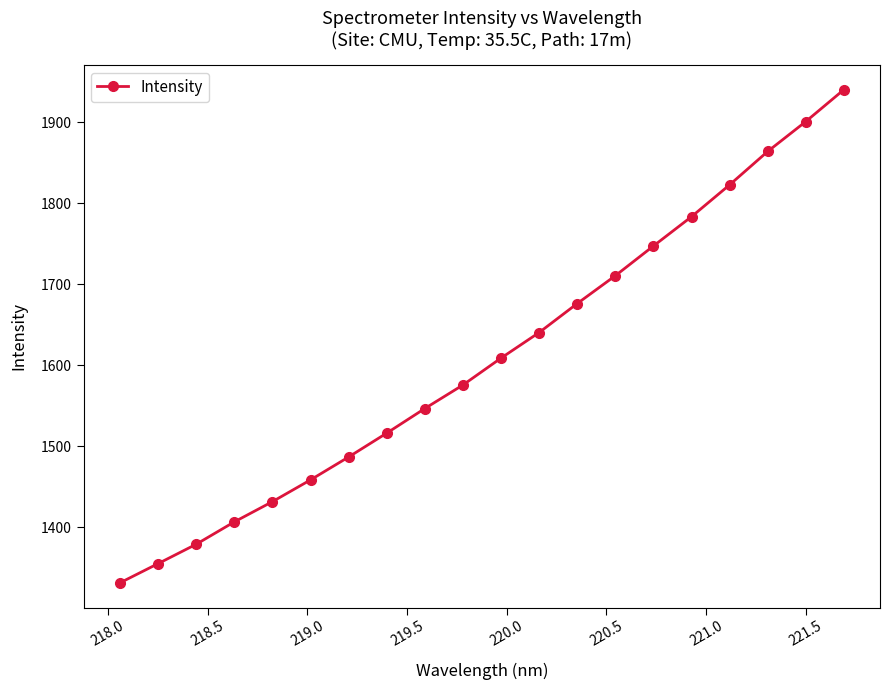

What is the value of the 17th point from the left?

1822.9